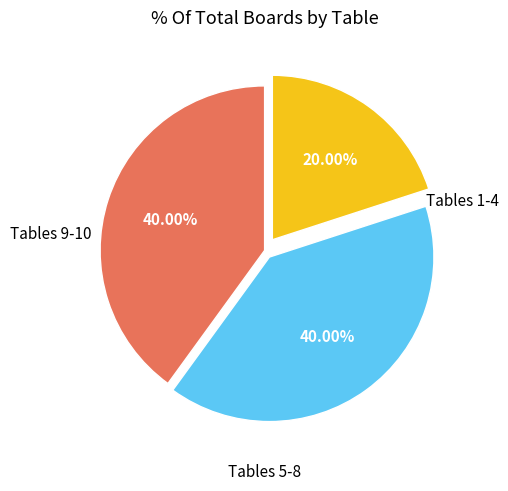

Is there any slice that represents more than half of the pie?

No